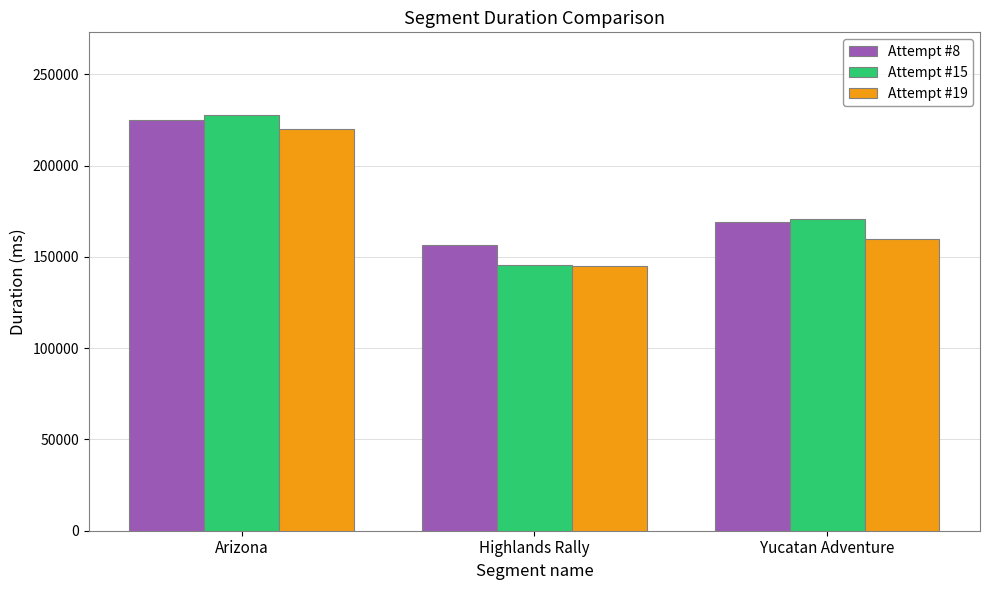

Reading left to right, list all the values displayed in this chart.

Attempt #8: 225151	156727	169015
Attempt #15: 227446	145439	170609
Attempt #19: 220196	144926	159644